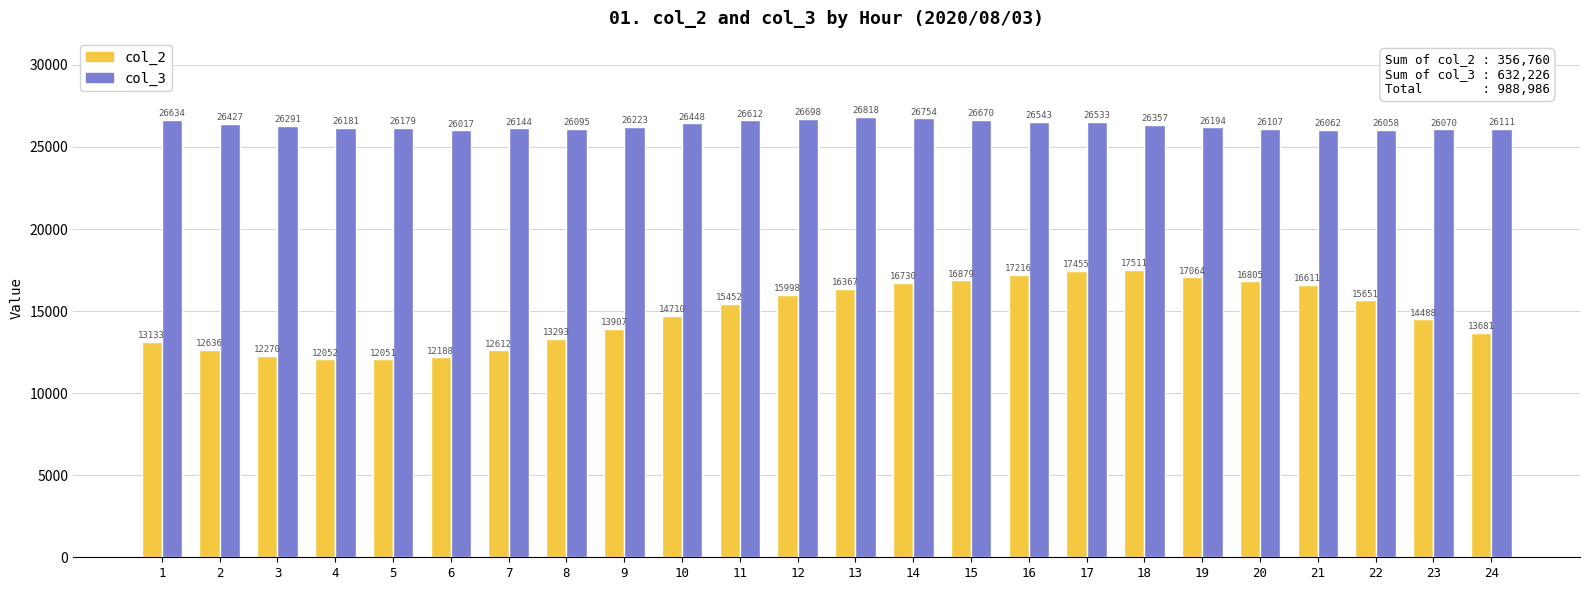

Rank the series by their maximum value, from highest to lowest.

col_3, col_2